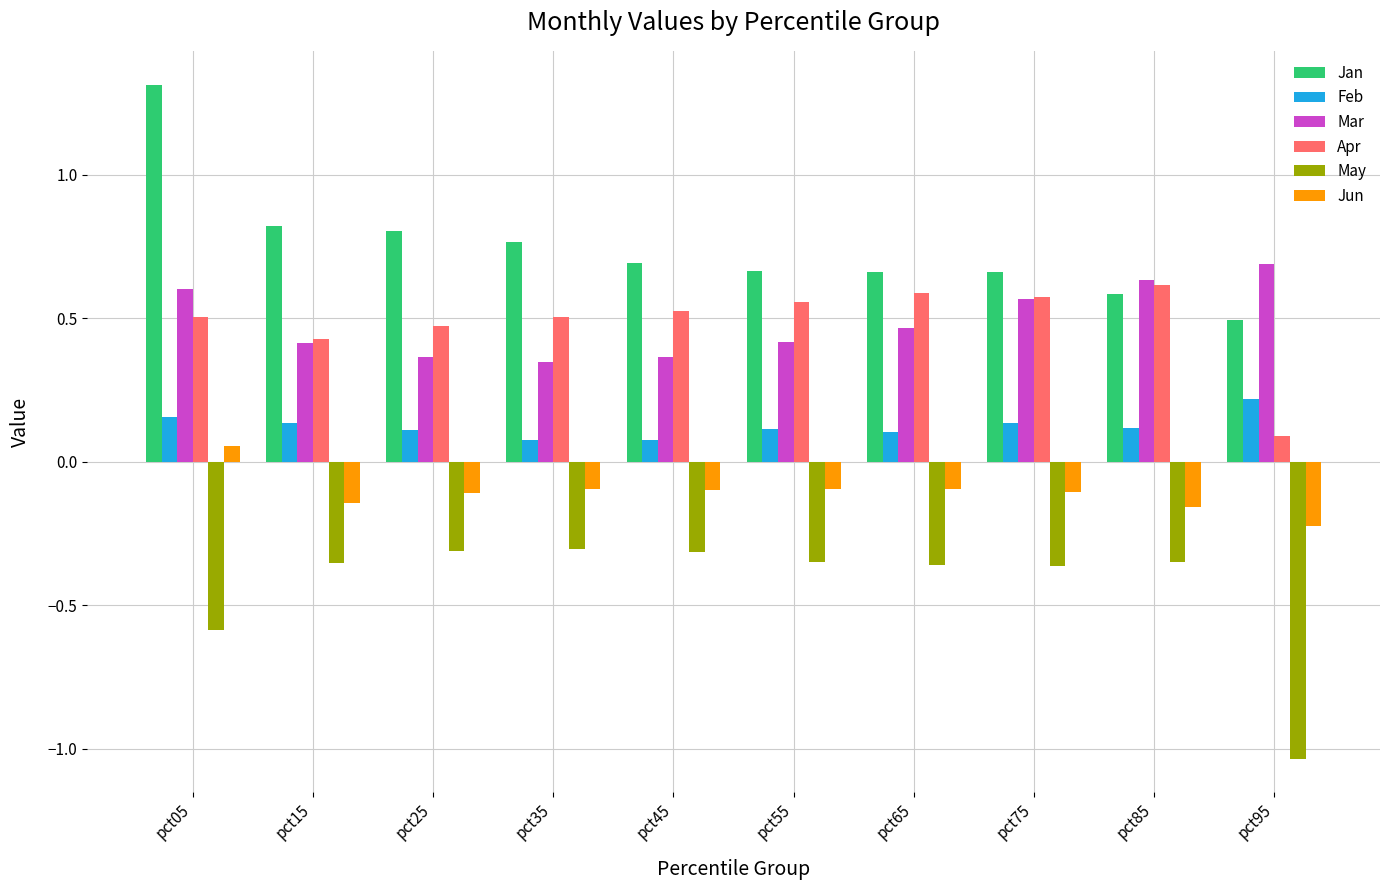

List the series in order of their peak value, lowest first.

May, Jun, Feb, Apr, Mar, Jan